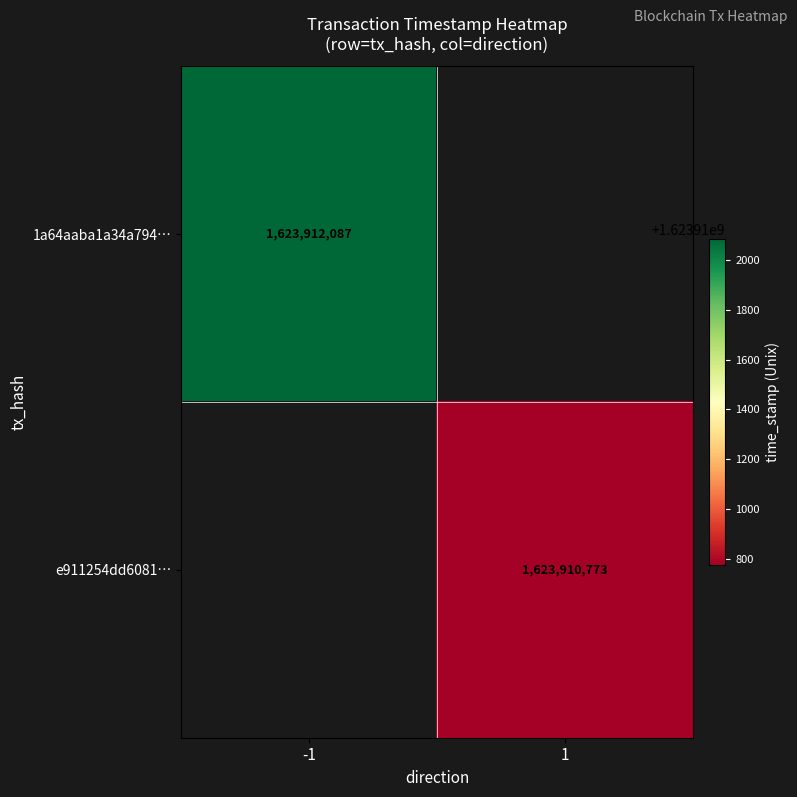

Is it true that 1a64aaba1a34a794… equals 1623912087 at -1?

True